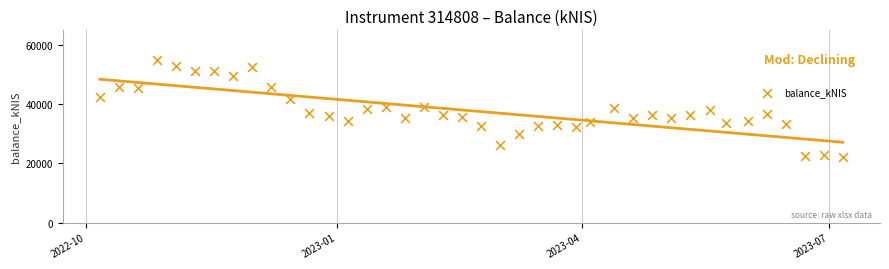

What is the range of Y values (max minus min)?

32789.5